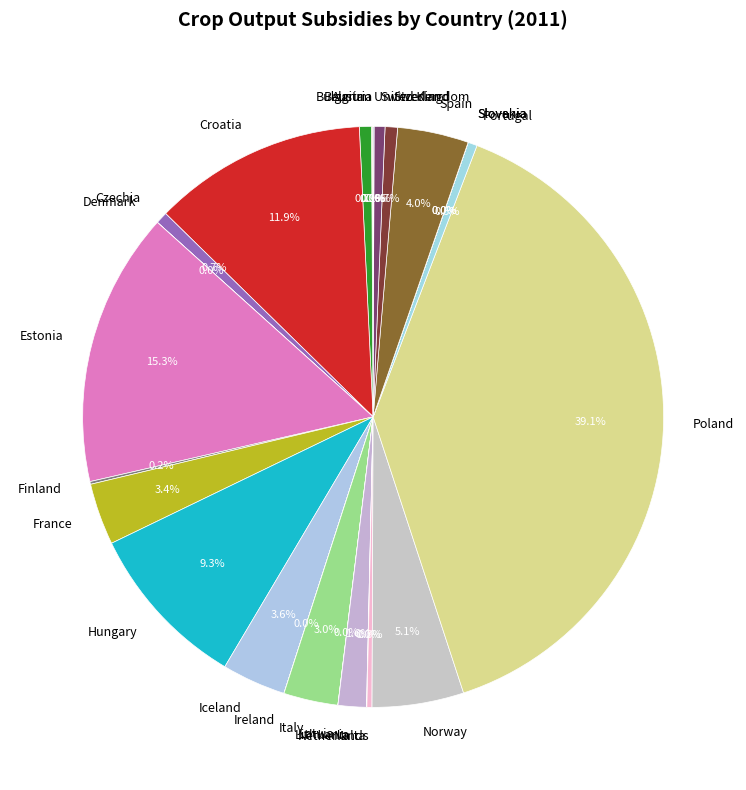

What is the ratio of the value at Croatia to the value at Bulgaria?

17.8